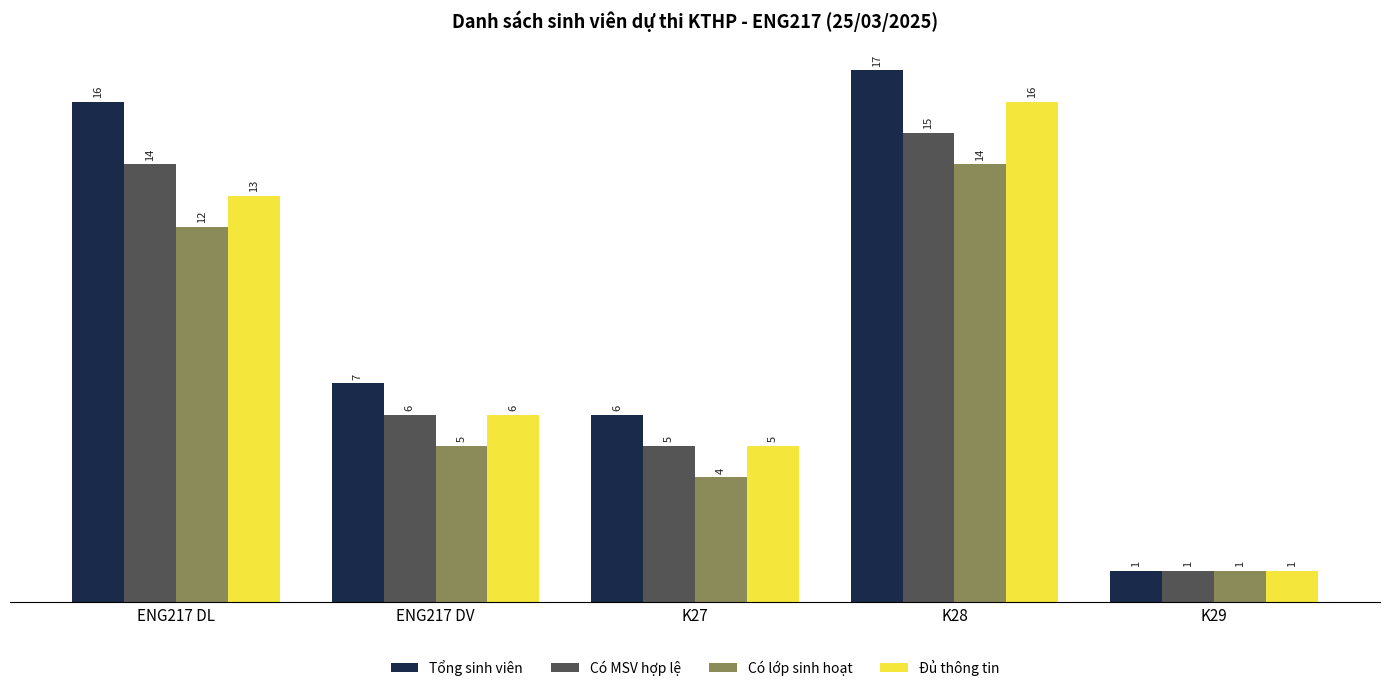

Reading left to right, list all the values displayed in this chart.

Tổng sinh viên: ENG217 DL=16	ENG217 DV=7	K27=6	K28=17	K29=1
Có MSV hợp lệ: ENG217 DL=14	ENG217 DV=6	K27=5	K28=15	K29=1
Có lớp sinh hoạt: ENG217 DL=12	ENG217 DV=5	K27=4	K28=14	K29=1
Đủ thông tin: ENG217 DL=13	ENG217 DV=6	K27=5	K28=16	K29=1